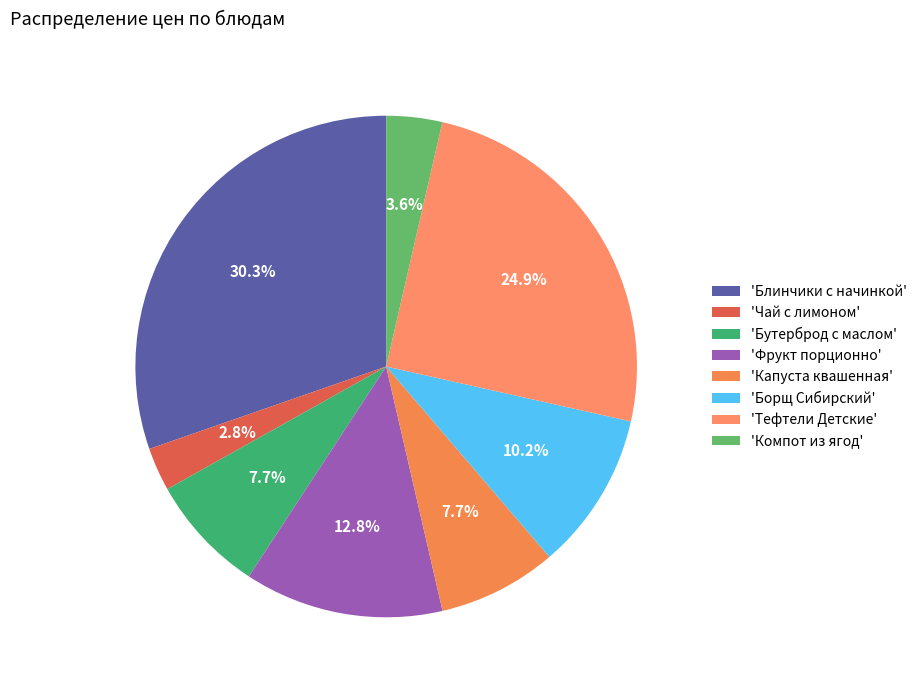

How many segments does this pie chart have?

8